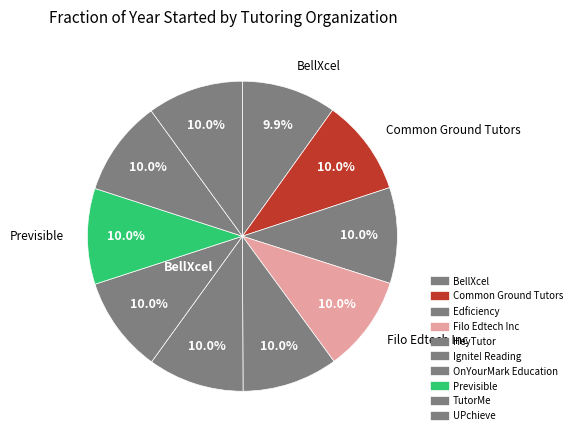

Is it true that OnYourMark Education is 1% of the pie?

False